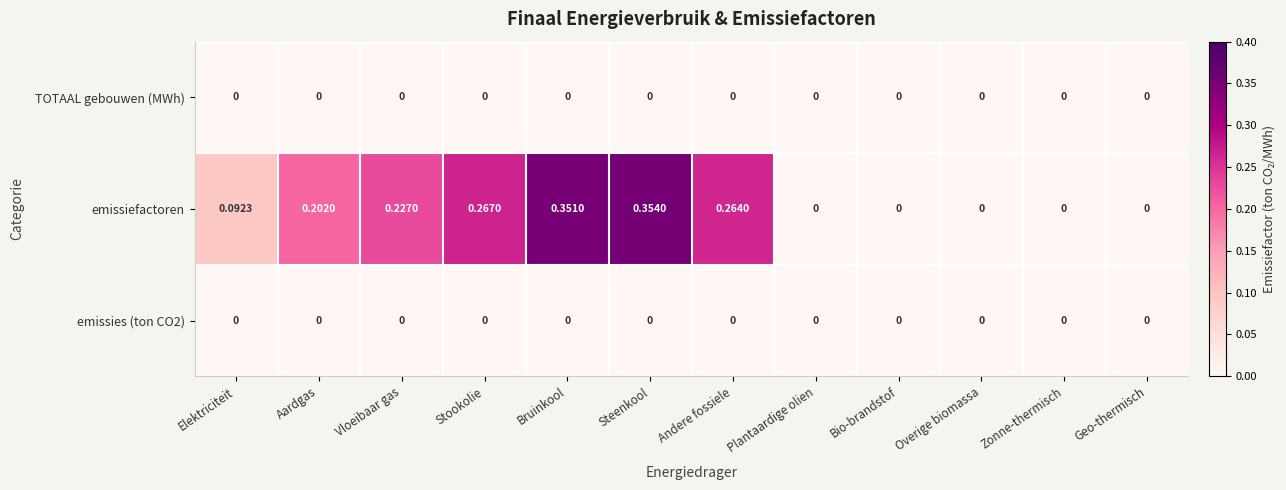

Which series changed the most between Elektriciteit and Steenkool?

emissiefactoren